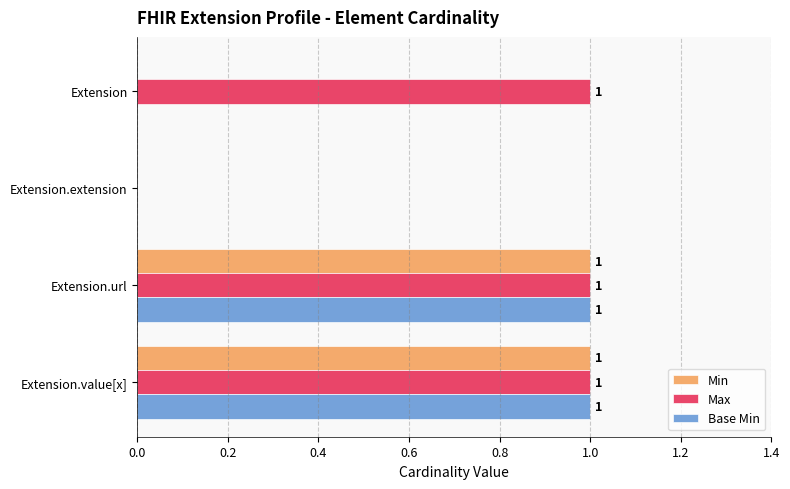

The Base Min series shows 0 at Extension.extension. True or false?

True